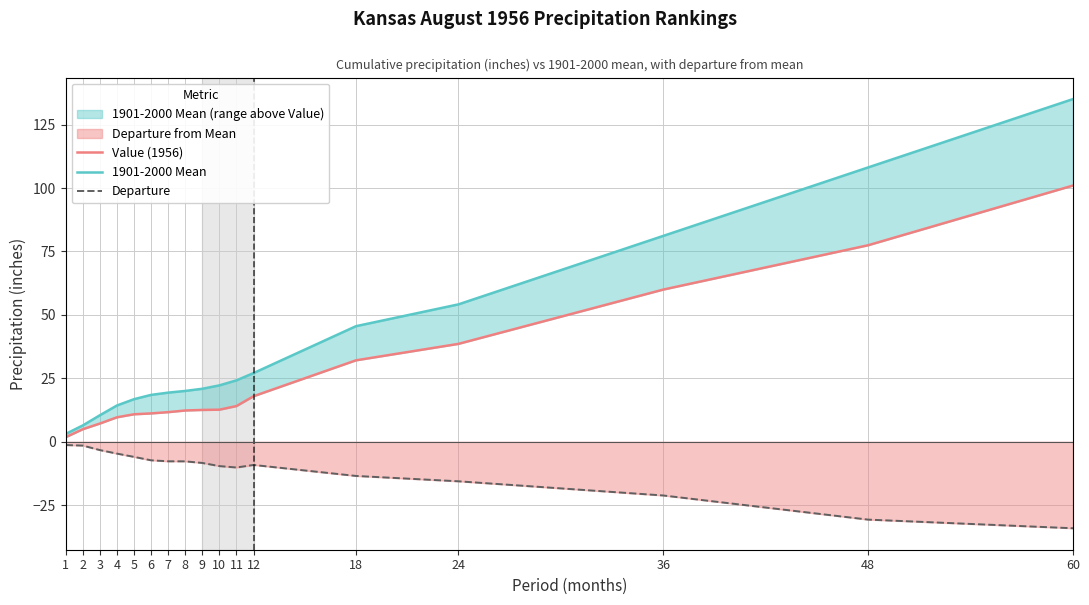

What are all the series names shown in the legend?

Value (1956), 1901-2000 Mean, Departure